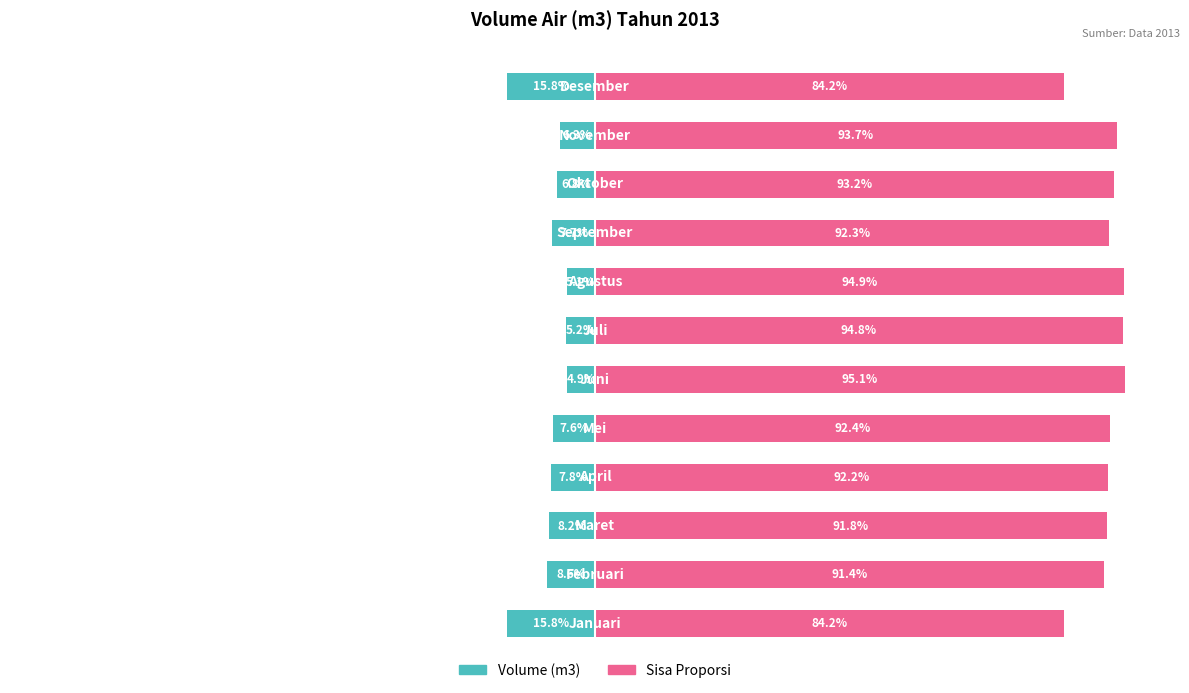

What are all the series names shown in the legend?

Volume (m3), Sisa Proporsi